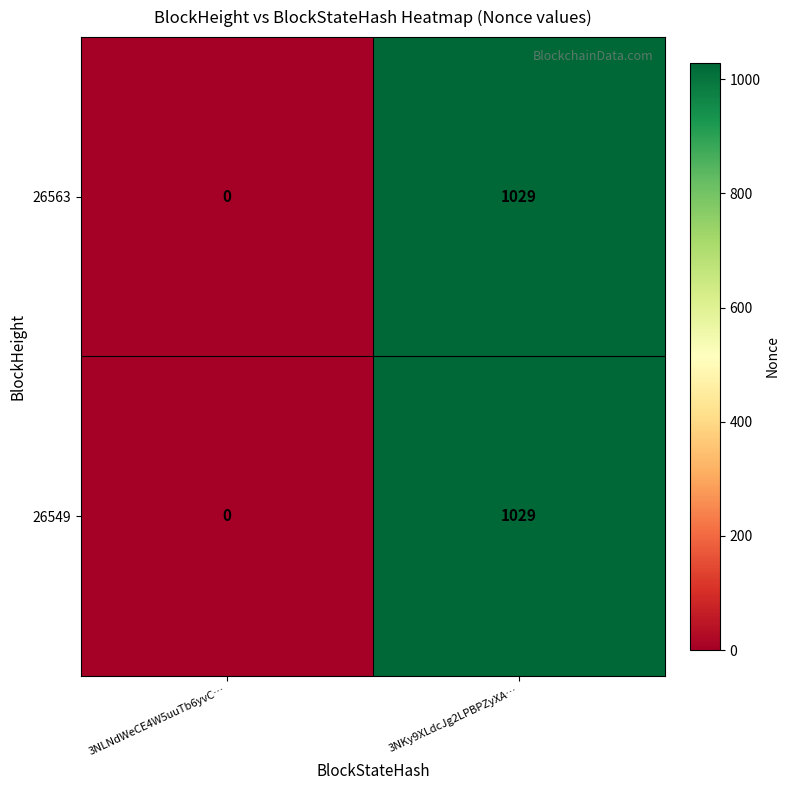

Rank the categories by 26549 value from highest to lowest.

3NKy9XLdcJg2LPBPZyXA…, 3NLNdWeCE4W5uuTb6yvC…